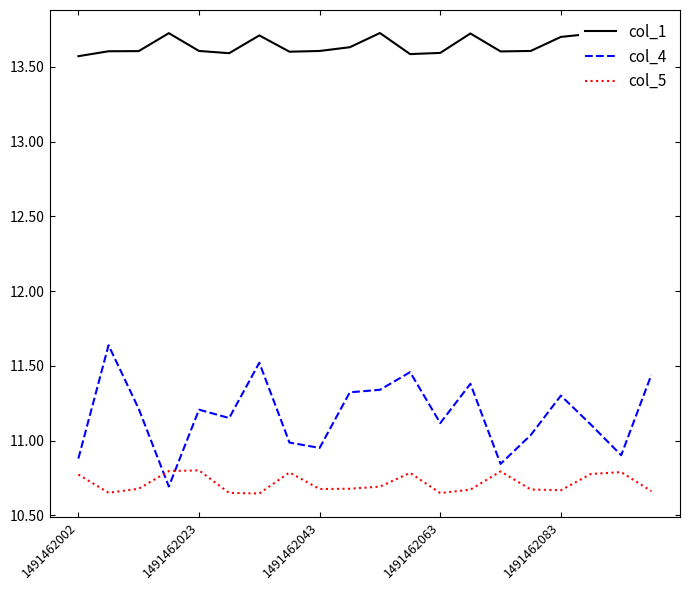

How many lines are shown in the chart?

3